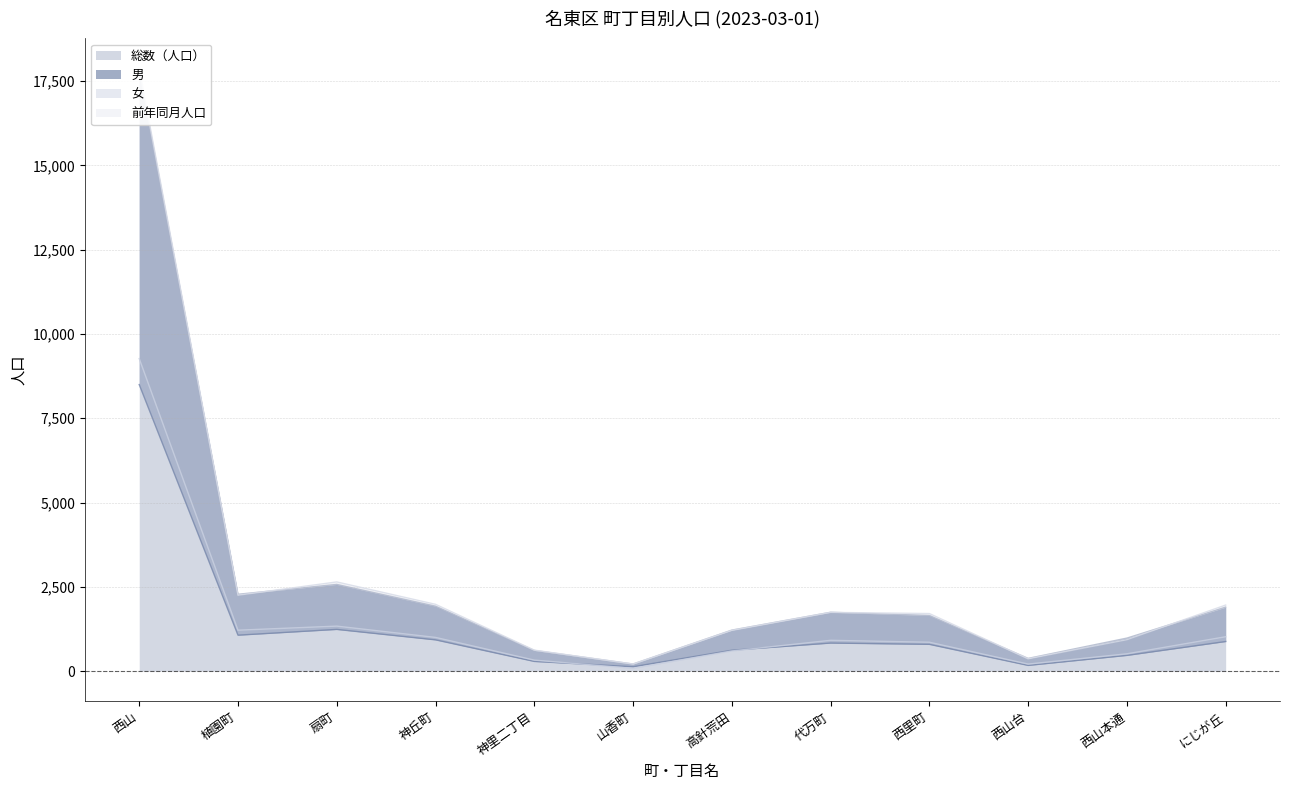

What are all the series names shown in the legend?

総数（人口）, 男, 女, 前年同月人口